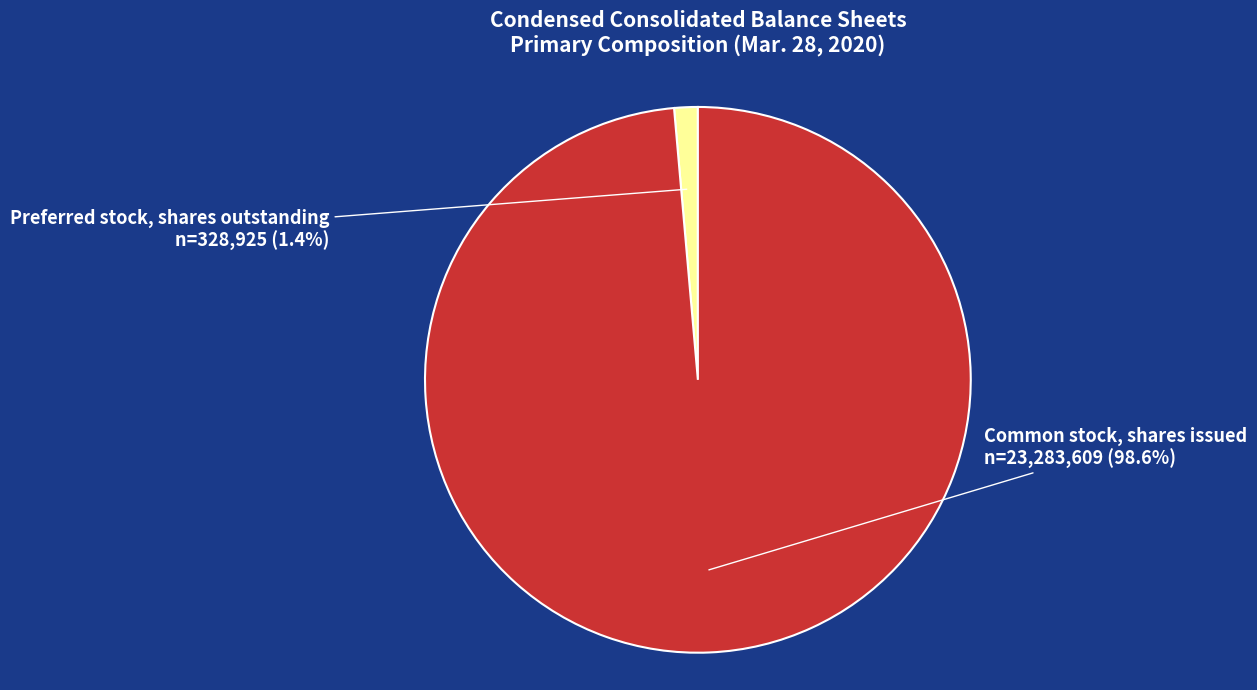

Is there a majority slice in this chart?

Yes